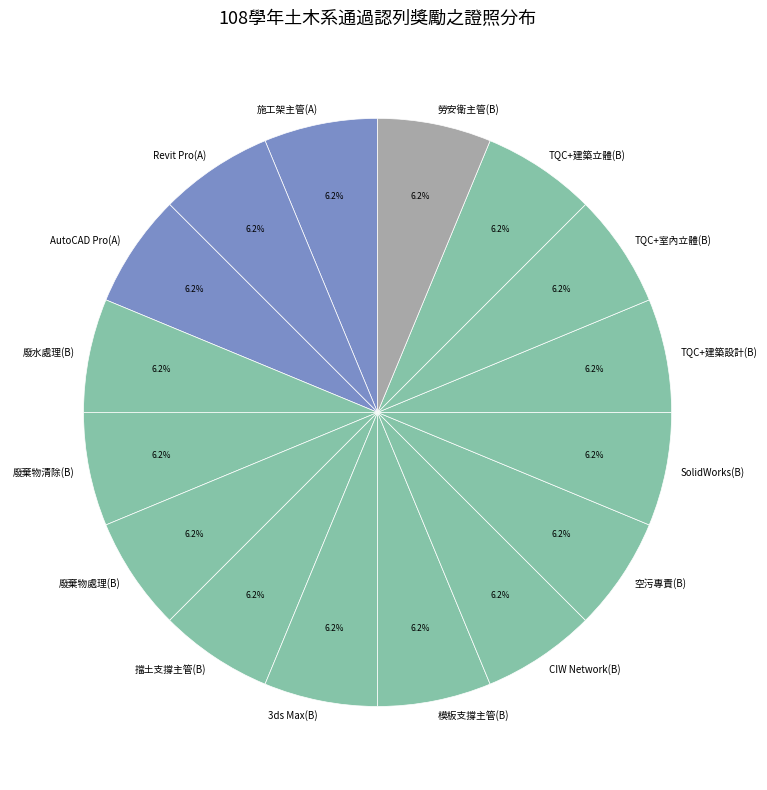

Do 廢棄物清除(B) and 廢水處理(B) together represent more than half of the pie?

No